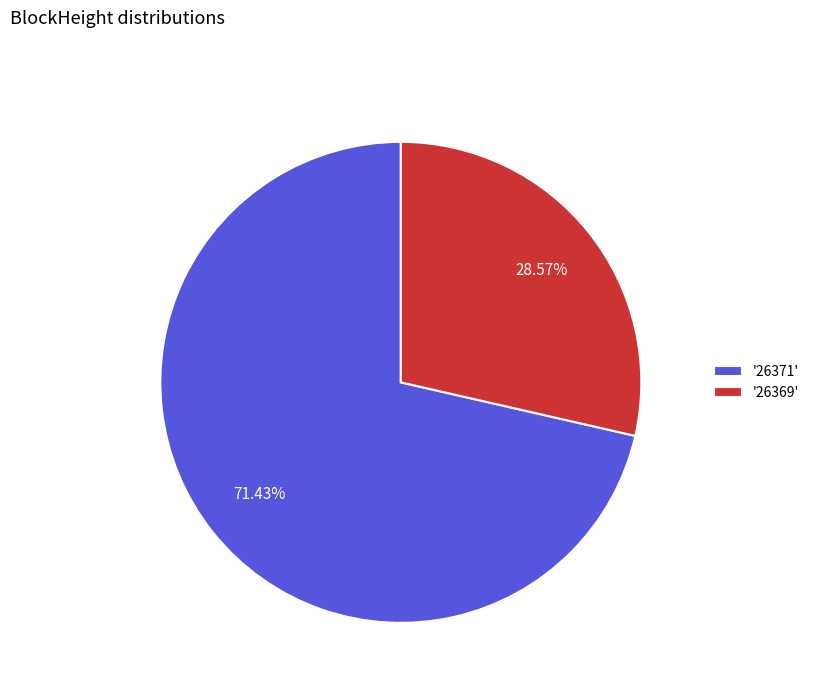

Between '26371' and '26369', which is larger?

'26371'